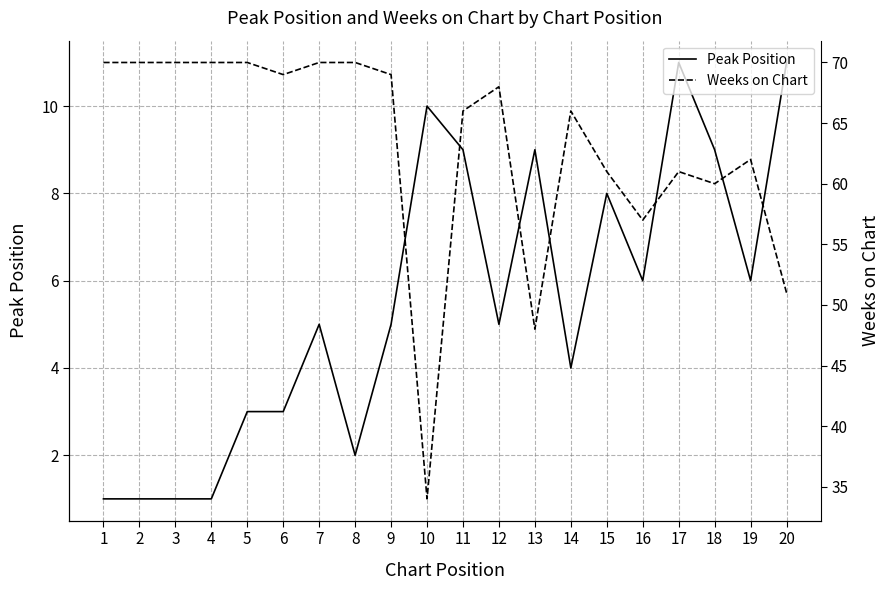

True or false: Weeks on Chart and Peak Position cross at least once.

False